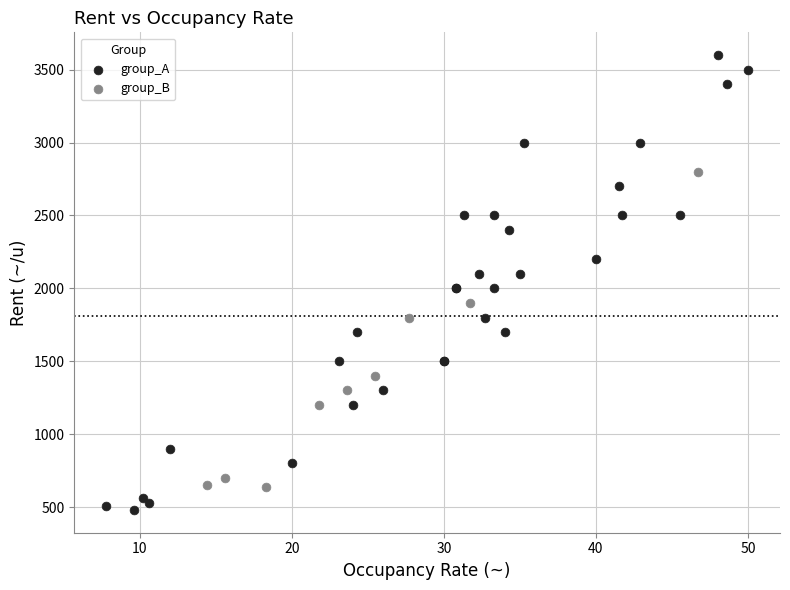

Which series reaches the minimum Y coordinate?

group_A